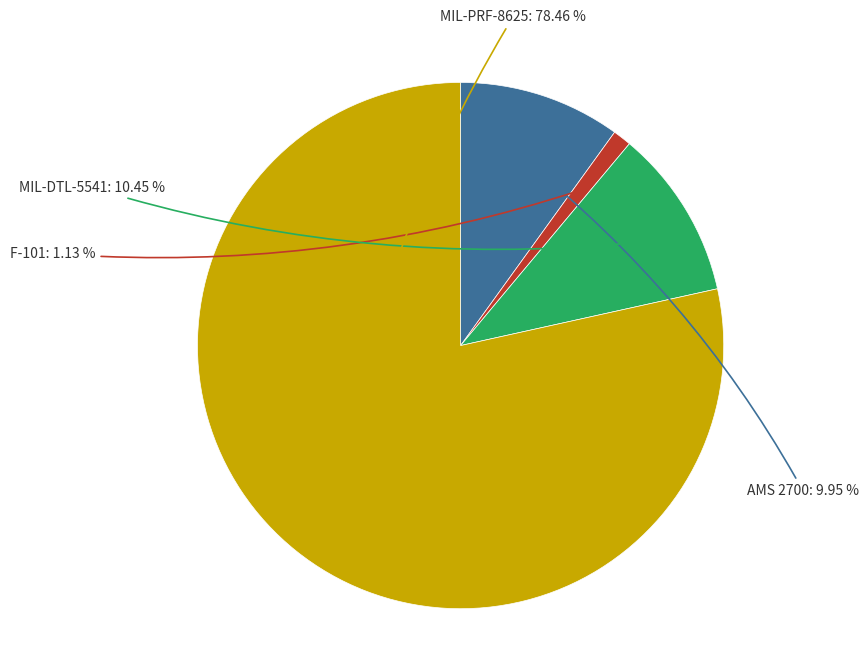

Is there any slice that represents more than half of the pie?

Yes